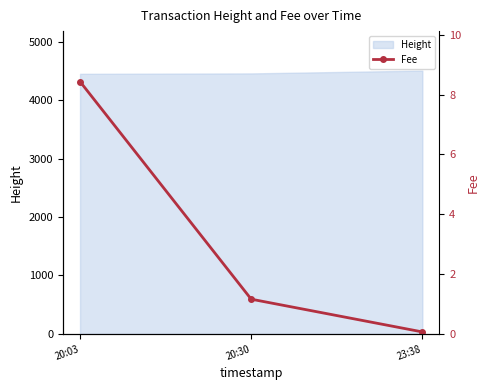

Which category has the highest value across all series?

20:03